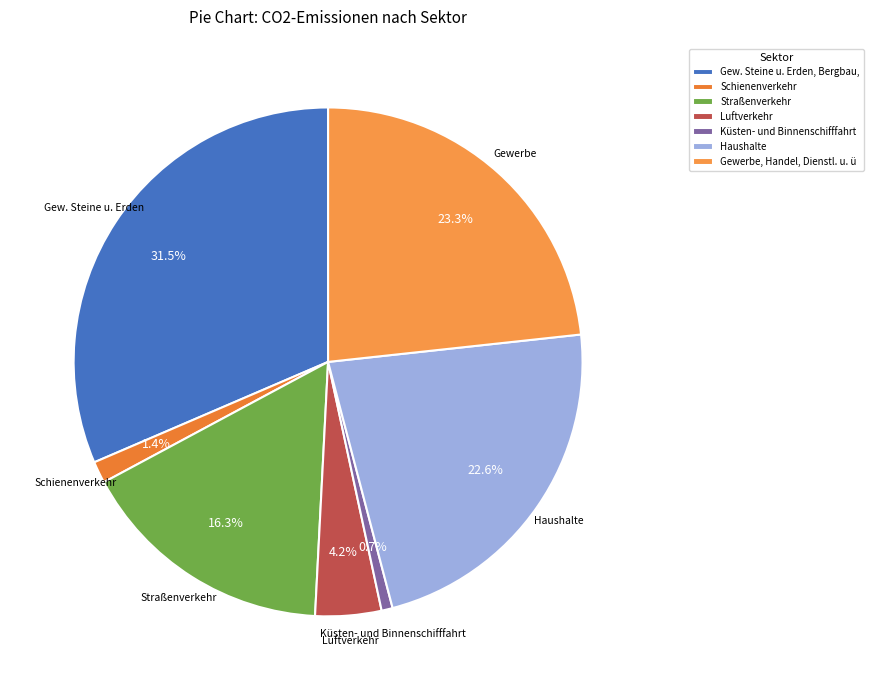

Rank the categories by value from lowest to highest.

Küsten- und Binnenschifffahrt, Schienenverkehr, Luftverkehr, Straßenverkehr, Haushalte, Gewerbe, Handel, Dienstl. u. ü, Gew. Steine u. Erden, Bergbau,